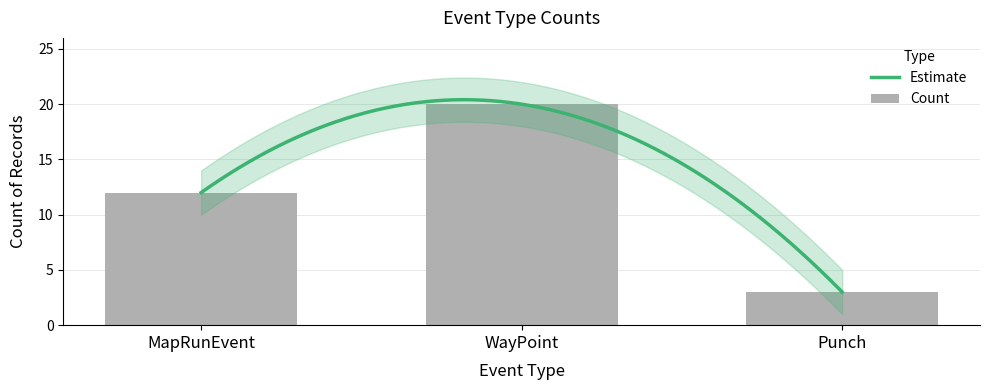

What is the ratio of the value at WayPoint to the value at Punch?

6.7